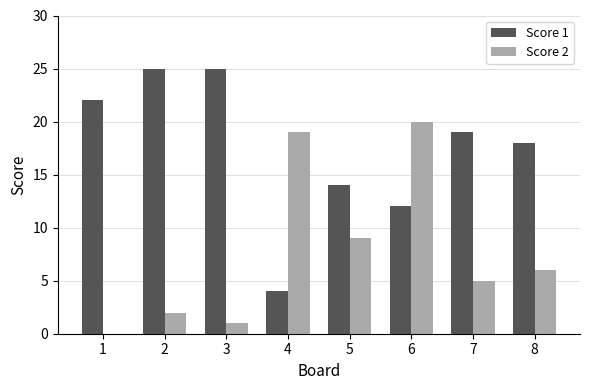

True or false: Score 2 has a value of 3 at 2.

False